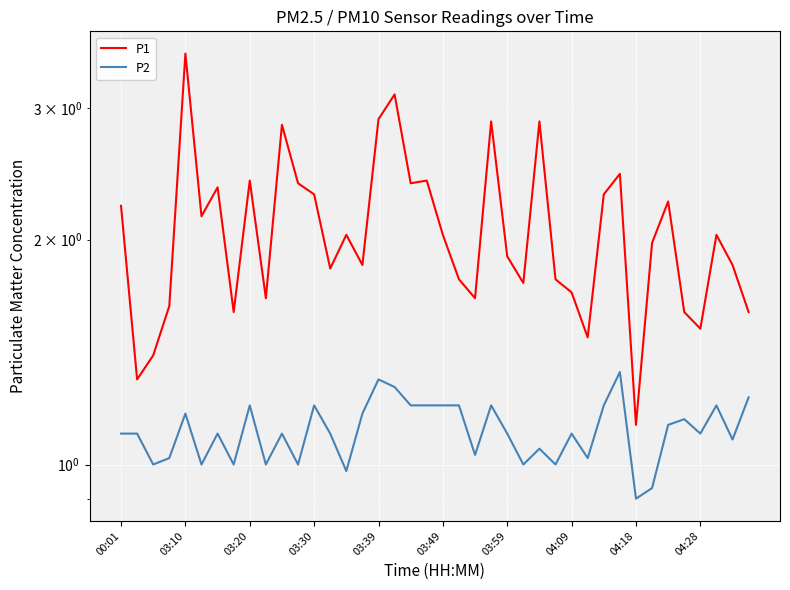

What is the maximum value for P2?

1.3